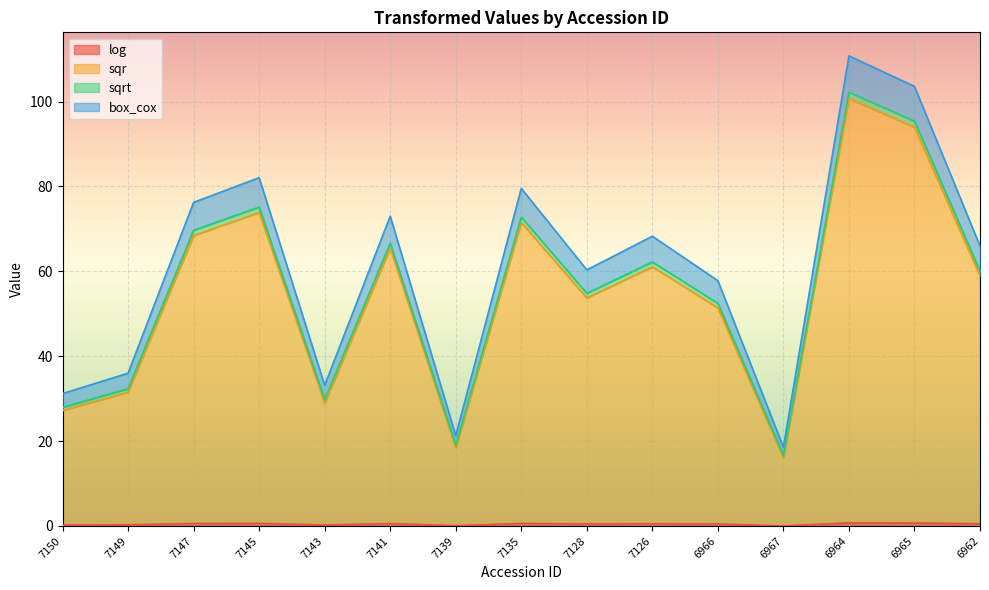

Is the value of log at 7147 greater than the value of box_cox at 7139?

No